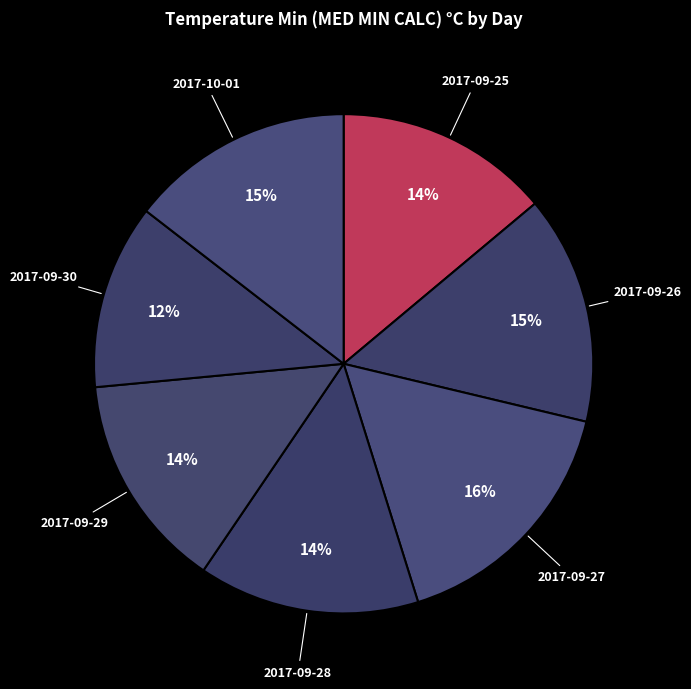

To the nearest percent, what is the difference between the largest and smallest slice percentages?

4%